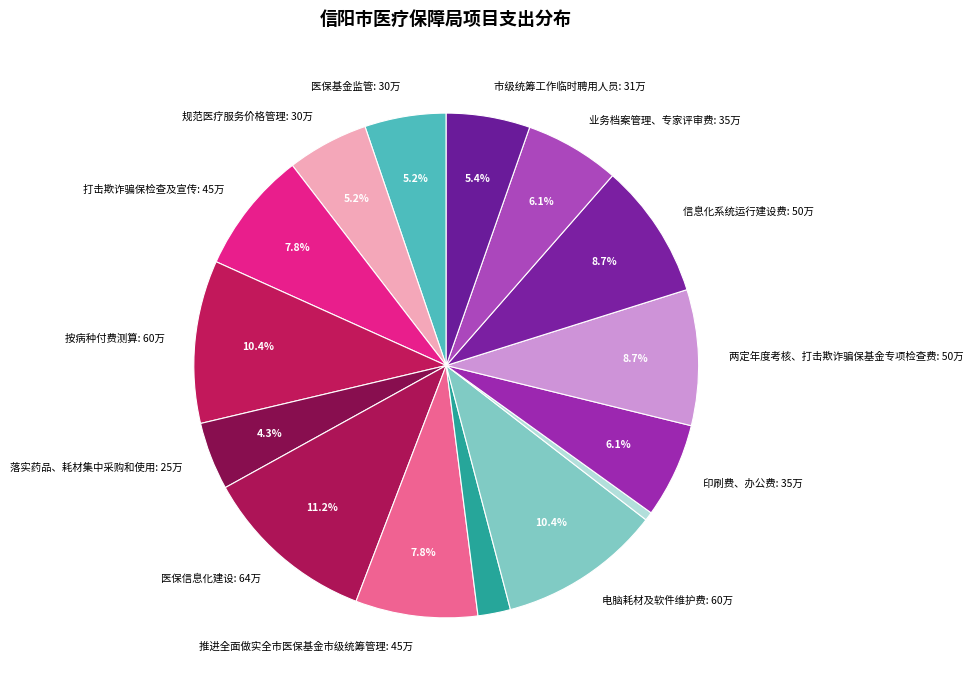

How many slices are in this pie chart?

15